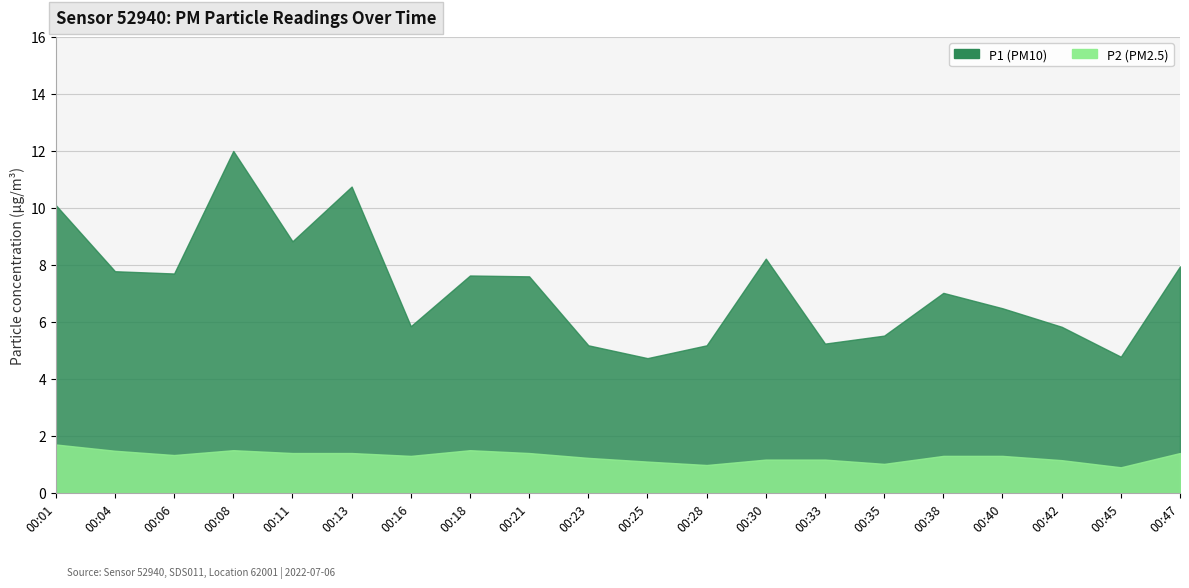

Is the value of P1 at 00:04 greater than the value of P2 at 00:16?

Yes